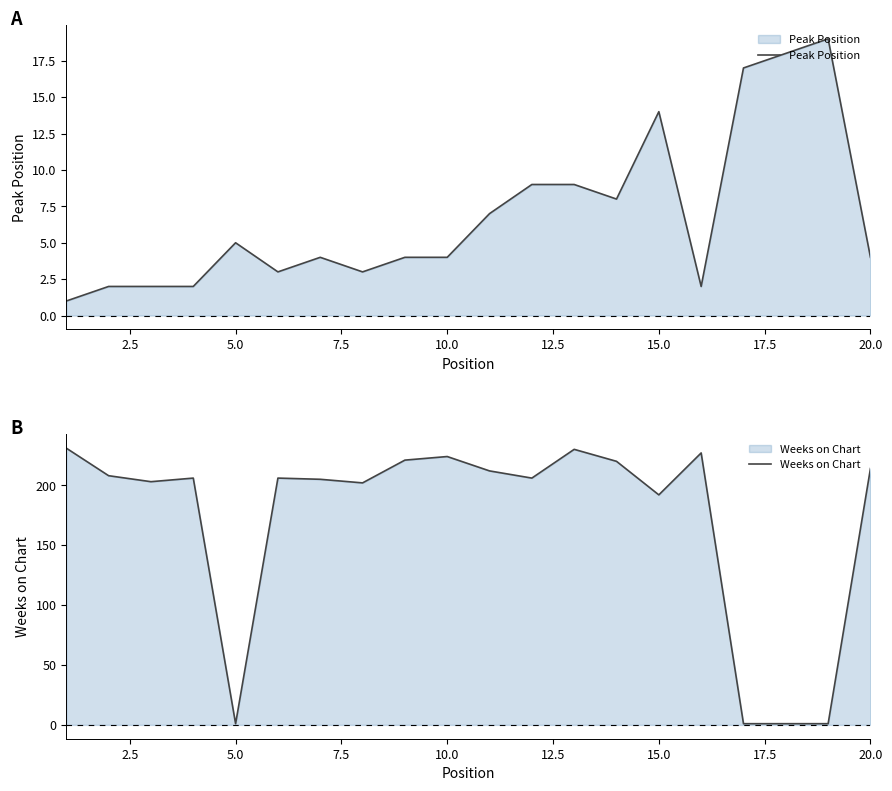

The value of Peak Position at 5.0 is 7. True or false?

False